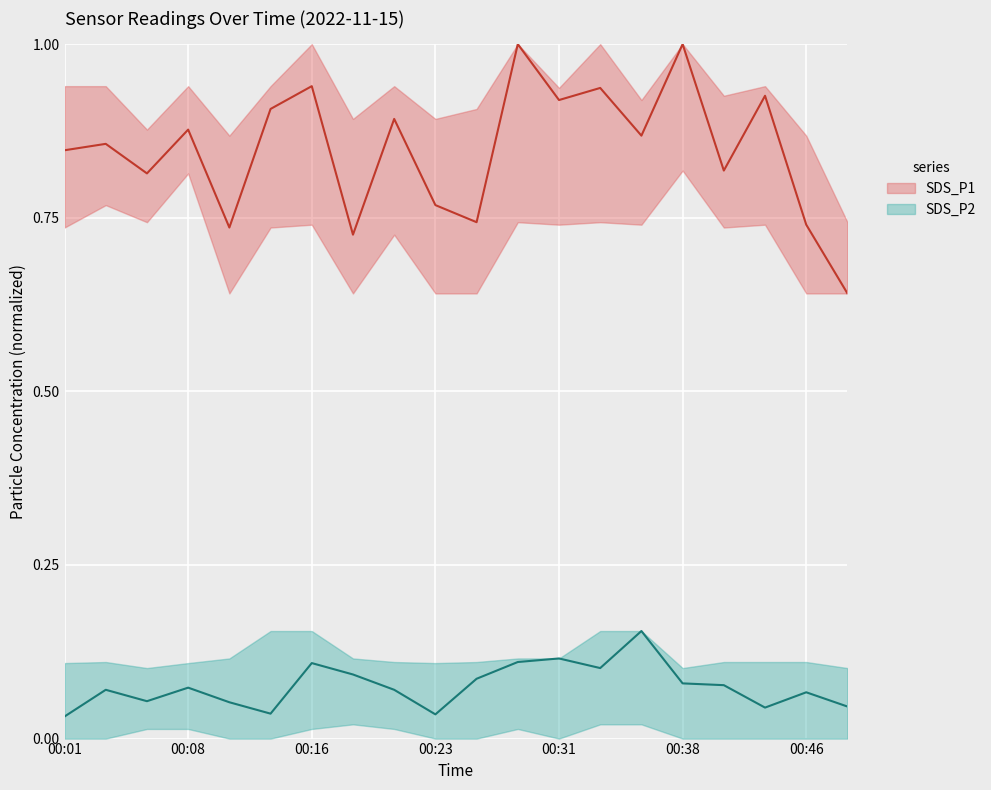

What are all the series names shown in the legend?

SDS_P1, SDS_P2